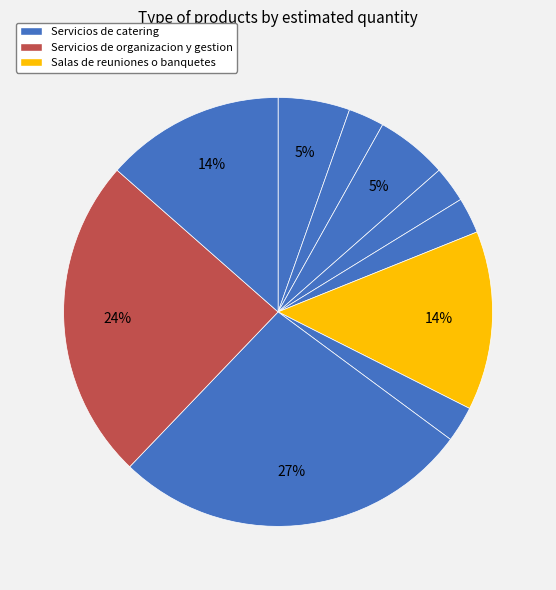

Count the number of slices in the pie.

10